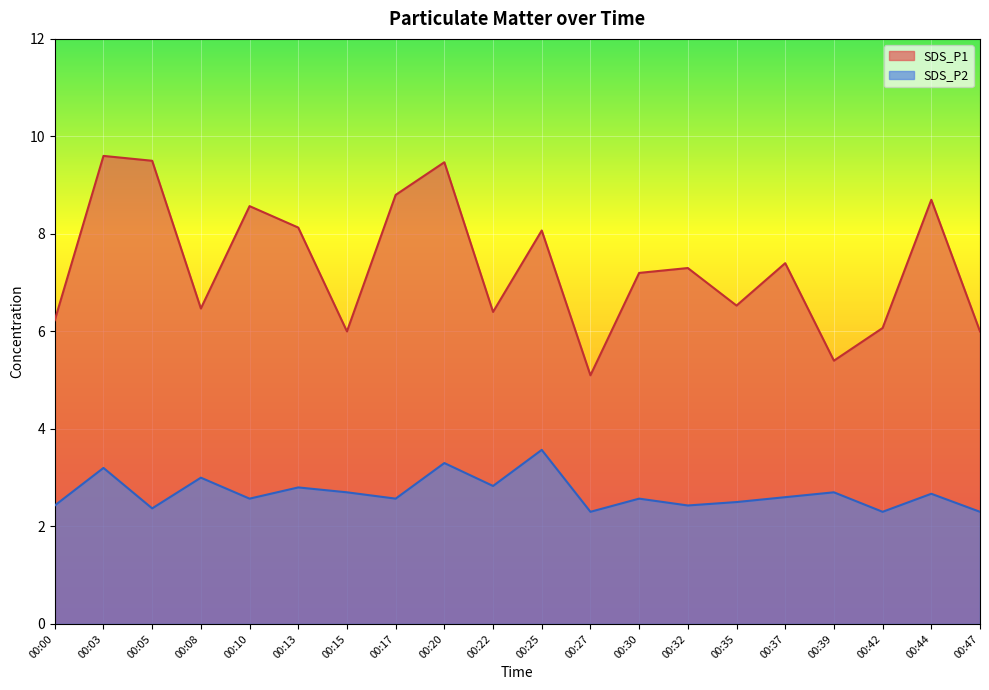

True or false: SDS_P2 and SDS_P1 cross at least once.

False